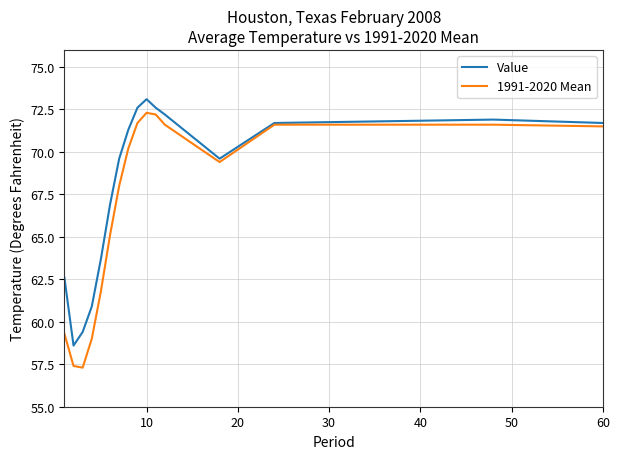

Reading left to right, extract all data points from this chart.

Value: 62.6	58.6	59.4	60.9	63.7	66.9	69.6	71.3	72.6	73.1	72.6	72.2	69.6	71.7	71.8	71.9	71.7
1991-2020 Mean: 59.3	57.4	57.3	59.0	61.8	65.1	68.0	70.2	71.7	72.3	72.2	71.6	69.4	71.6	71.6	71.6	71.5